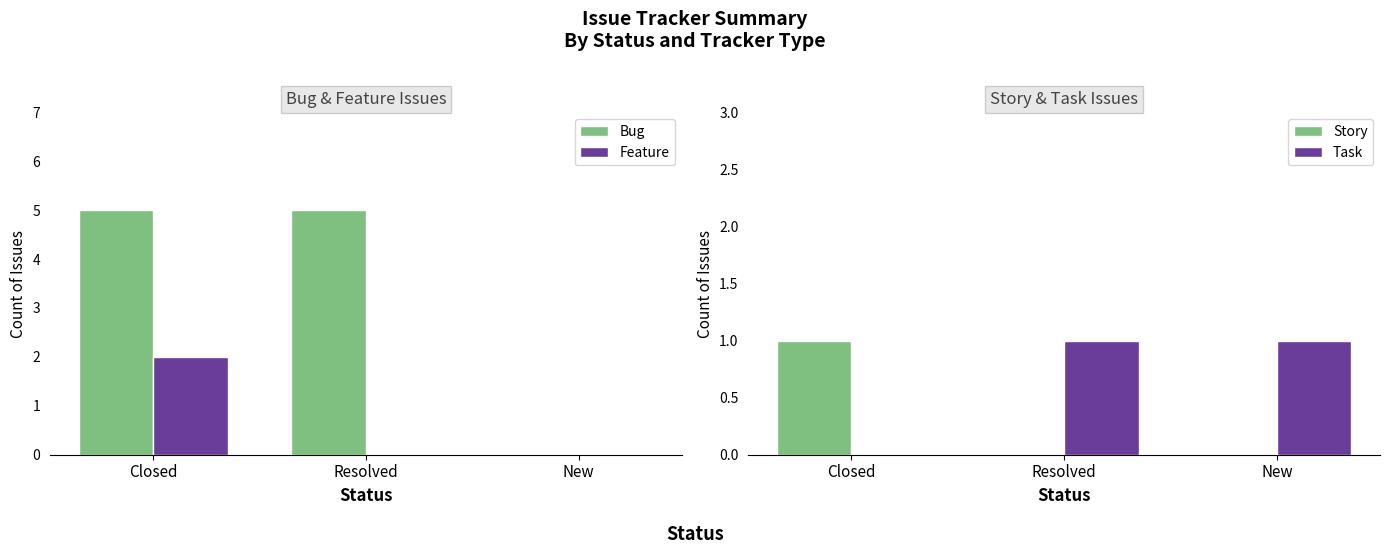

Is the value of Task at New greater than the value of Bug at Resolved?

No